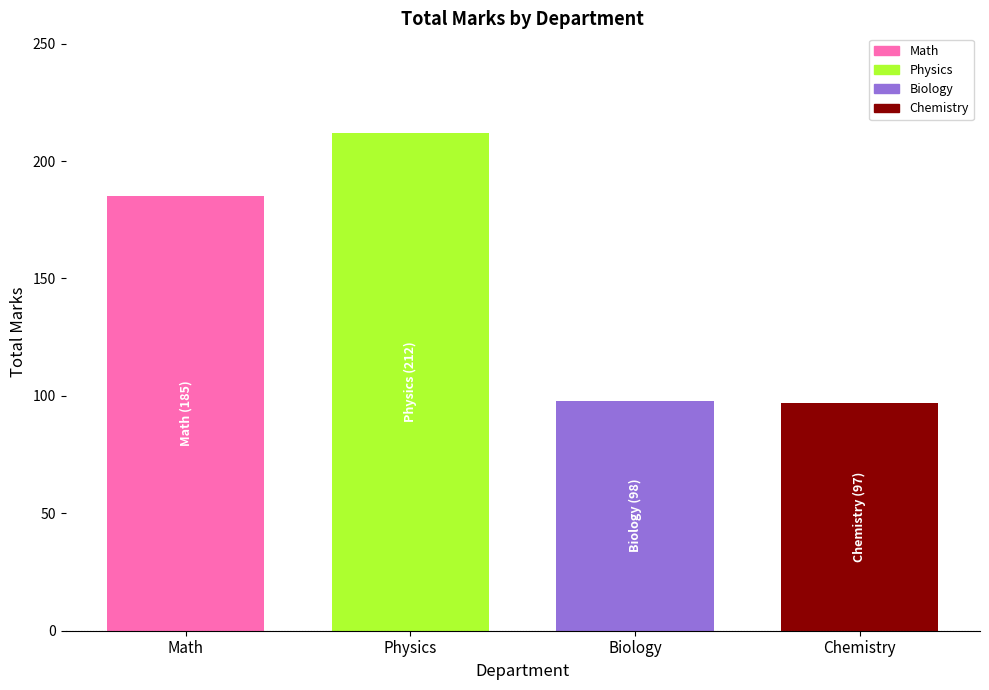

What is the change in value from Physics to Chemistry?

-115